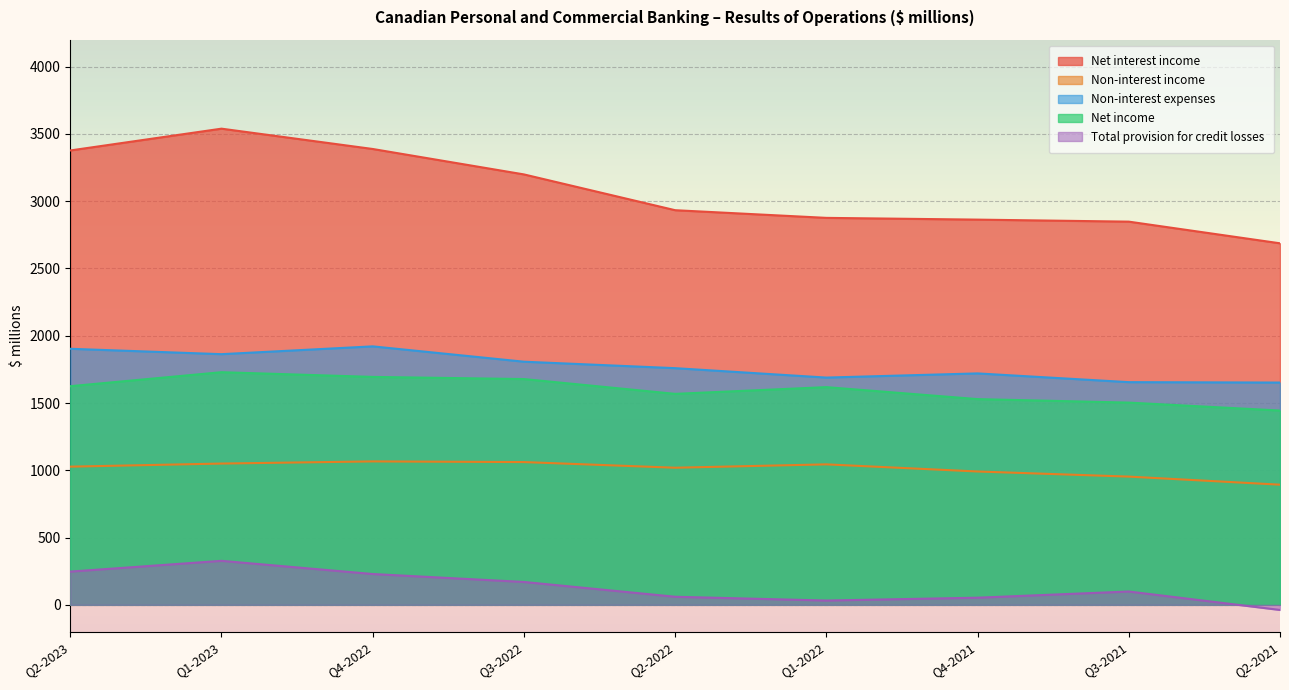

The Non-interest expenses series shows 2940 at Q4-2021. True or false?

False